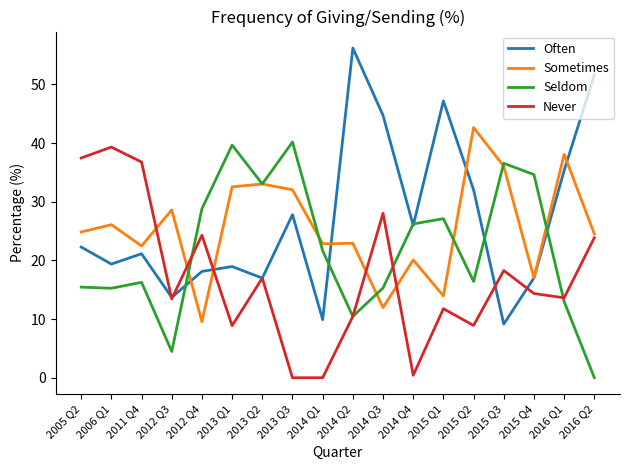

How many categories are shown in the chart?

18